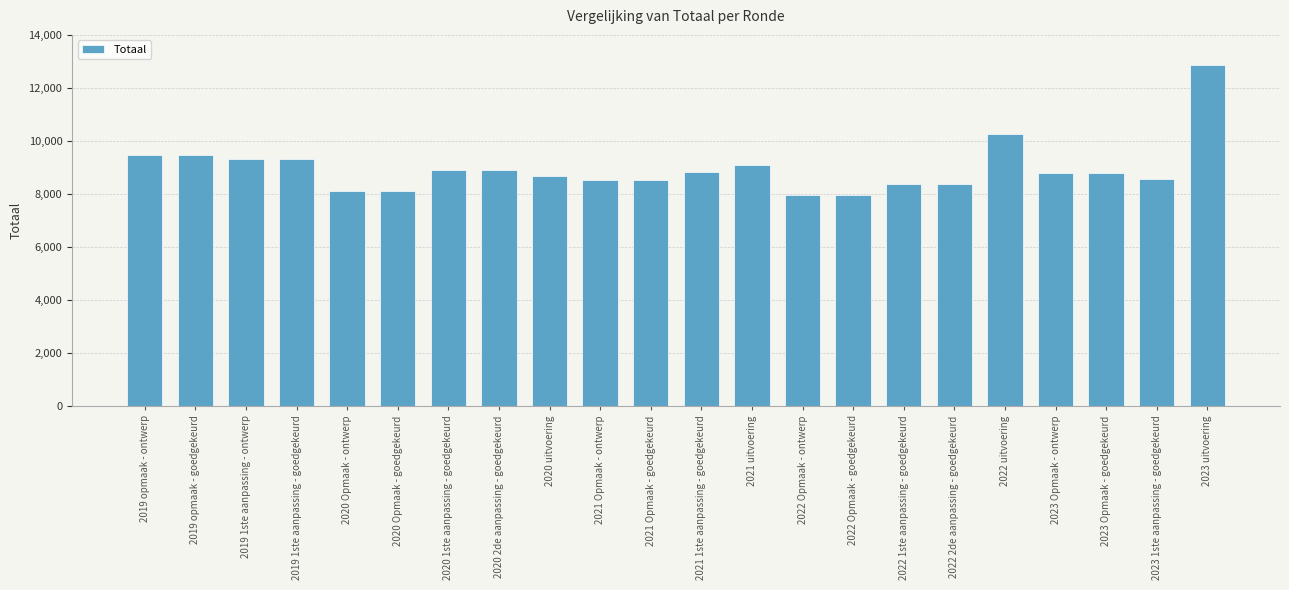

How many data points does each series have?

22